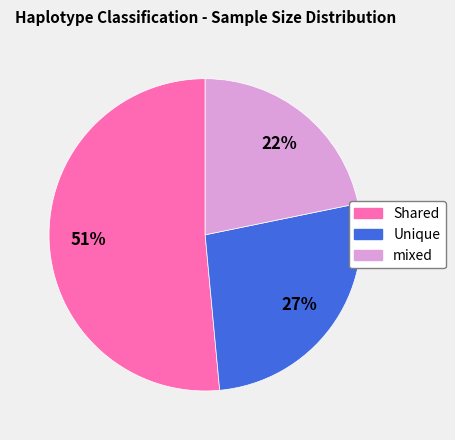

To the nearest percent, what is the average slice percentage?

33%